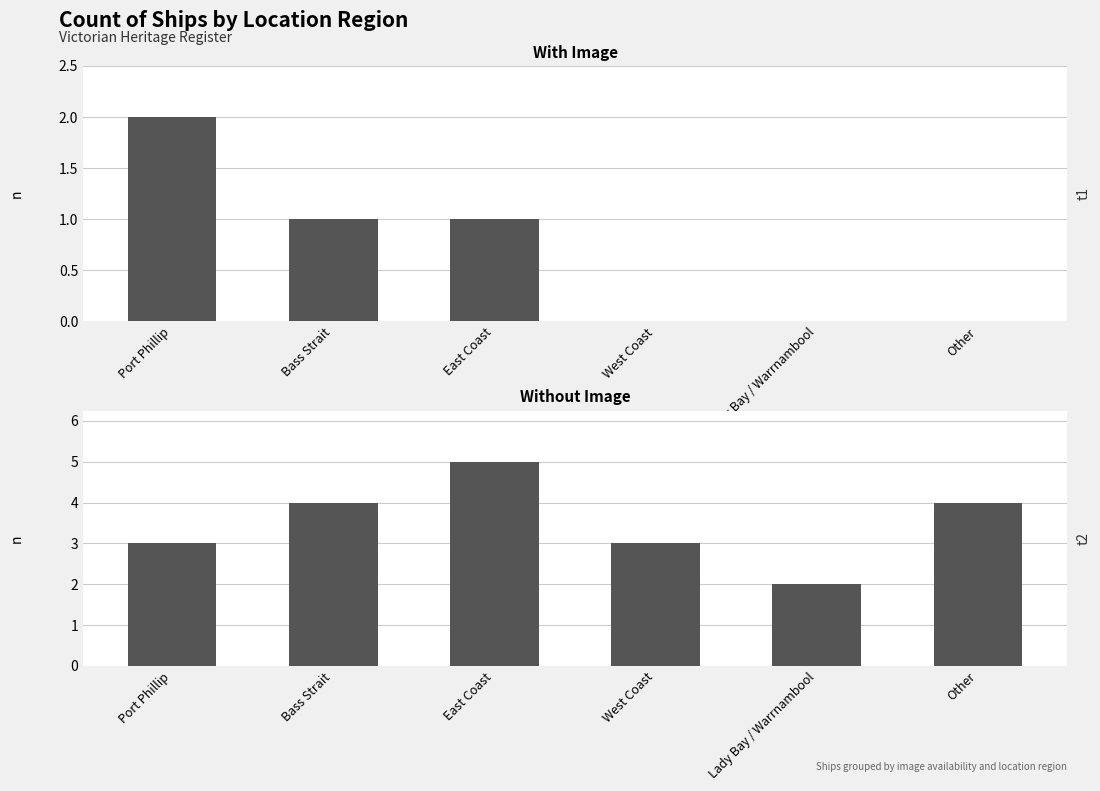

Reading right to left, list all the values displayed in this chart.

With Image: Other=0	Lady Bay / Warrnambool=0	West Coast=0	East Coast=1	Bass Strait=1	Port Phillip=2
Without Image: Other=4	Lady Bay / Warrnambool=2	West Coast=3	East Coast=5	Bass Strait=4	Port Phillip=3